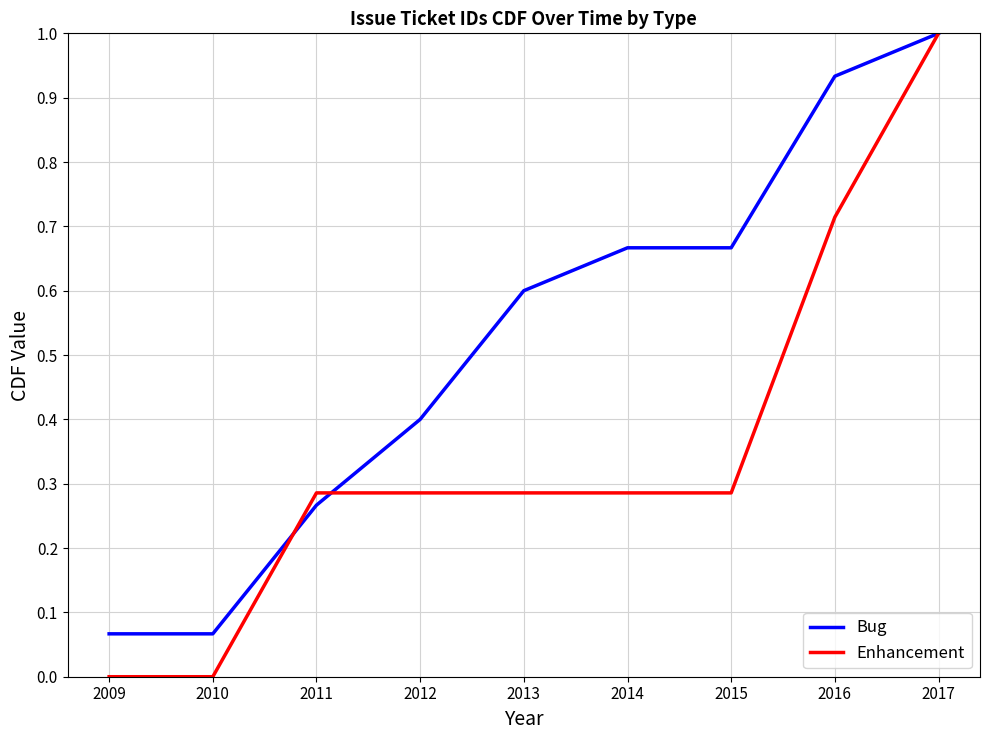

Between 2009 and 2016, which series saw the biggest shift?

Bug